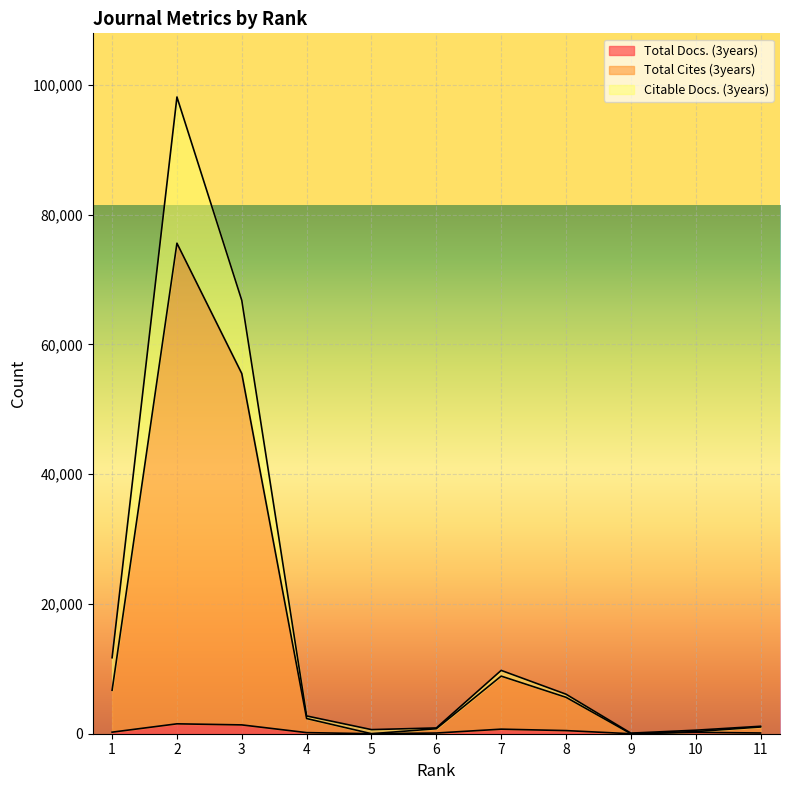

How many interior local peaks does the Total Cites (3years) series have?

2